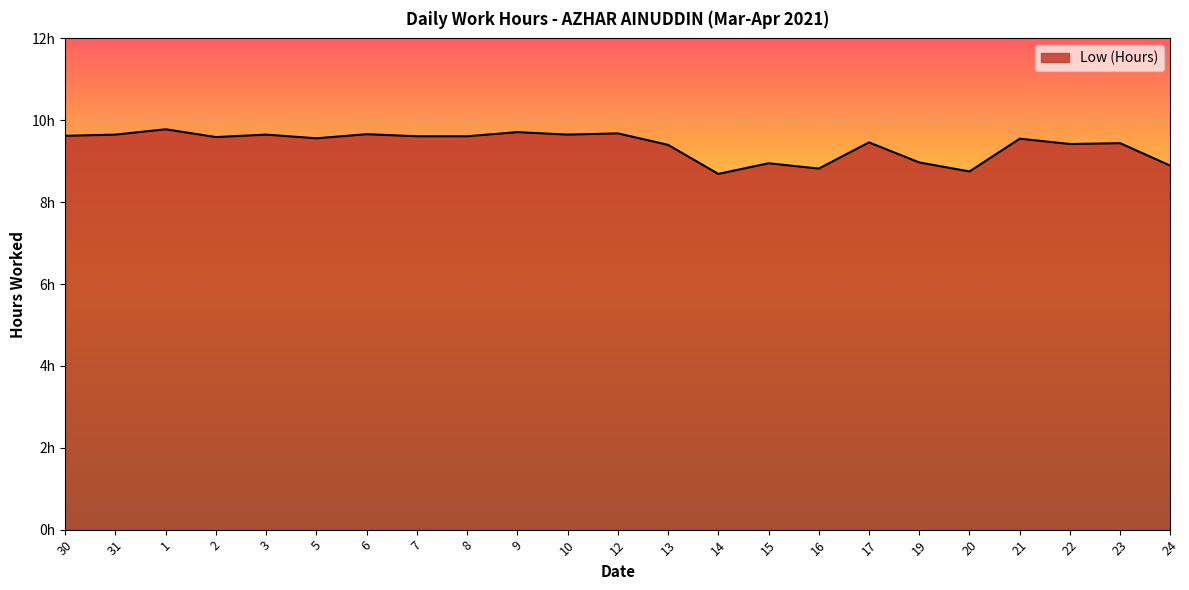

Is it true that the value at 1 is 14.3?

False